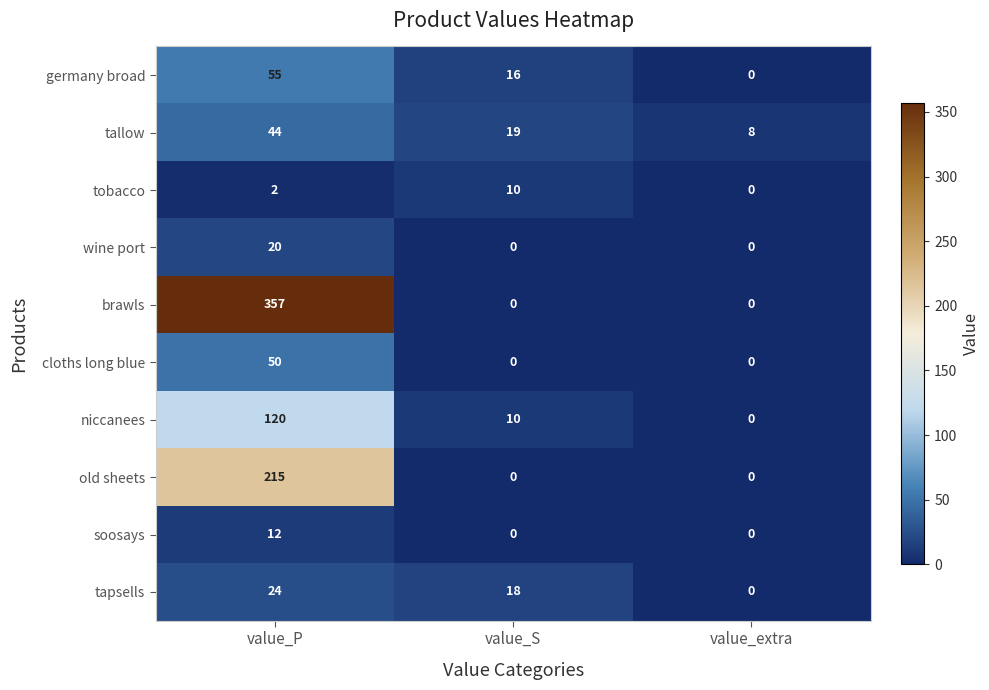

Which series has the largest range (max minus min)?

brawls